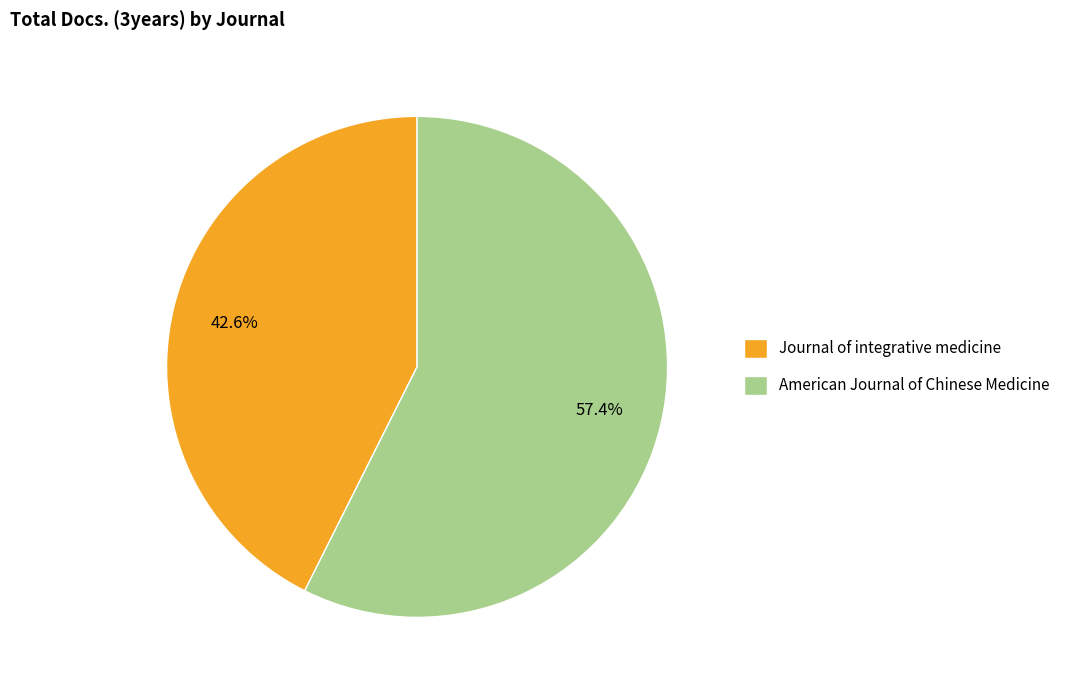

What percentage is the American Journal of Chinese Medicine slice, to the nearest percent?

57%